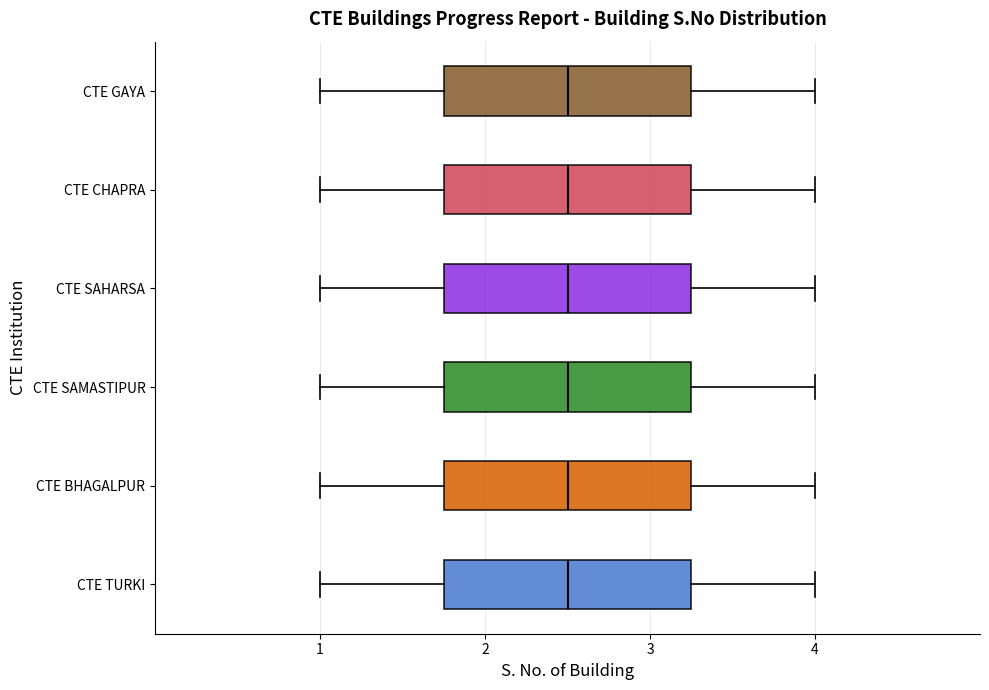

Reading bottom to top, transcribe this box plot: for each box, give where its median line is, the range the box spans, and where its two whiskers end, as read against the x-axis. The values are not printed on the chart, so give them approximately, as read against the axis.

CTE TURKI: median 2.5, box 1.8 to 3.3, whiskers 1.0 to 4.0
CTE BHAGALPUR: median 2.5, box 1.8 to 3.3, whiskers 1.0 to 4.0
CTE SAMASTIPUR: median 2.5, box 1.8 to 3.3, whiskers 1.0 to 4.0
CTE SAHARSA: median 2.5, box 1.8 to 3.3, whiskers 1.0 to 4.0
CTE CHAPRA: median 2.5, box 1.8 to 3.3, whiskers 1.0 to 4.0
CTE GAYA: median 2.5, box 1.8 to 3.3, whiskers 1.0 to 4.0